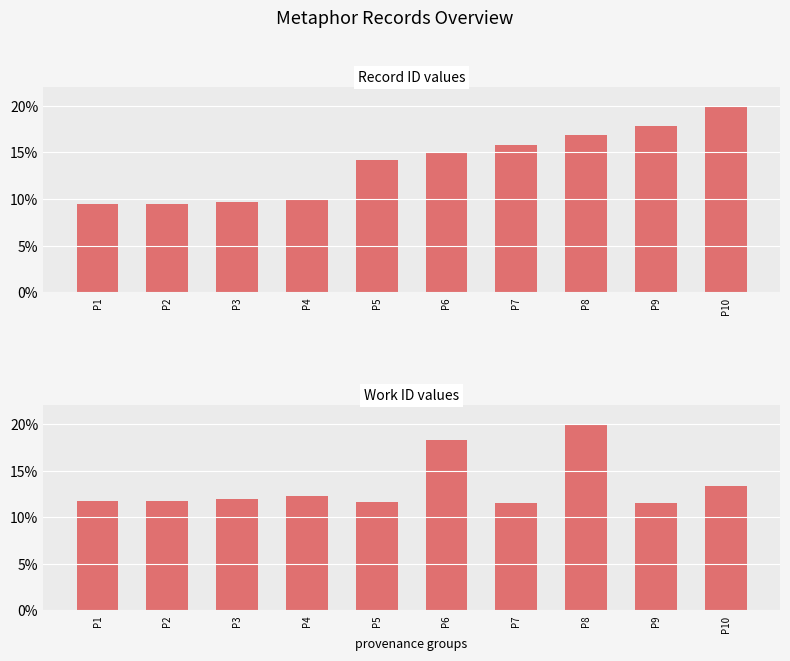

True or false: id has a value of 6.2 at P5.

False